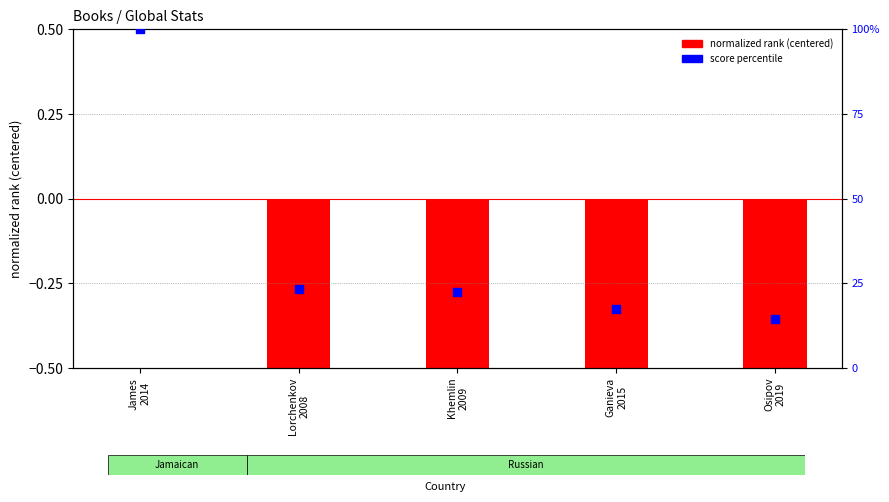

At how many categories does at least one series exceed 34?

1